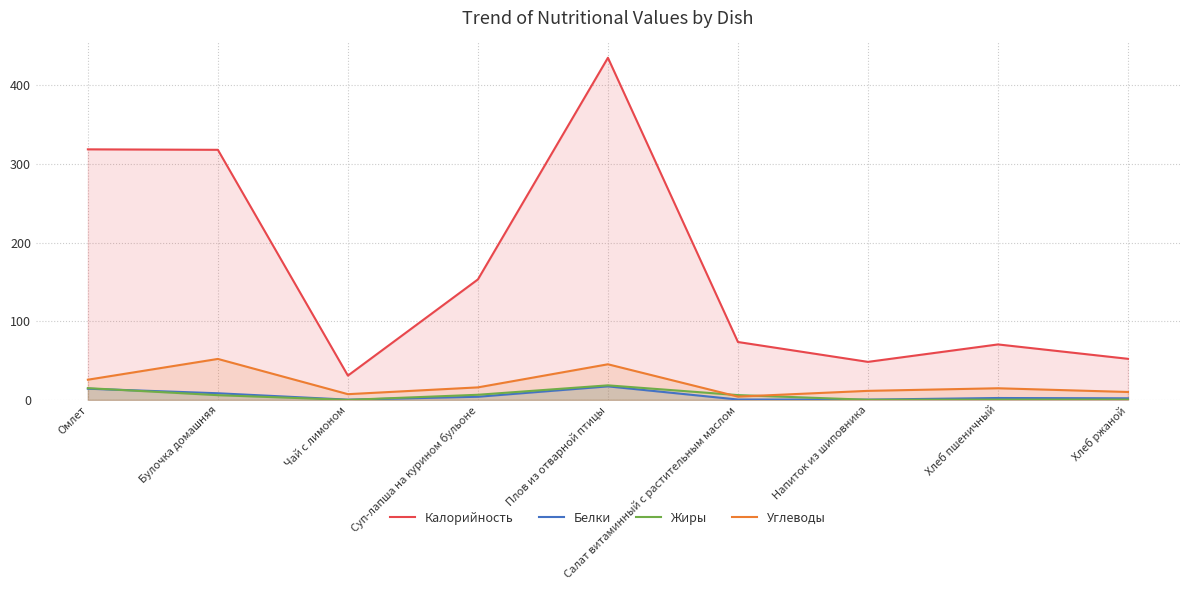

How many lines are shown in the chart?

4